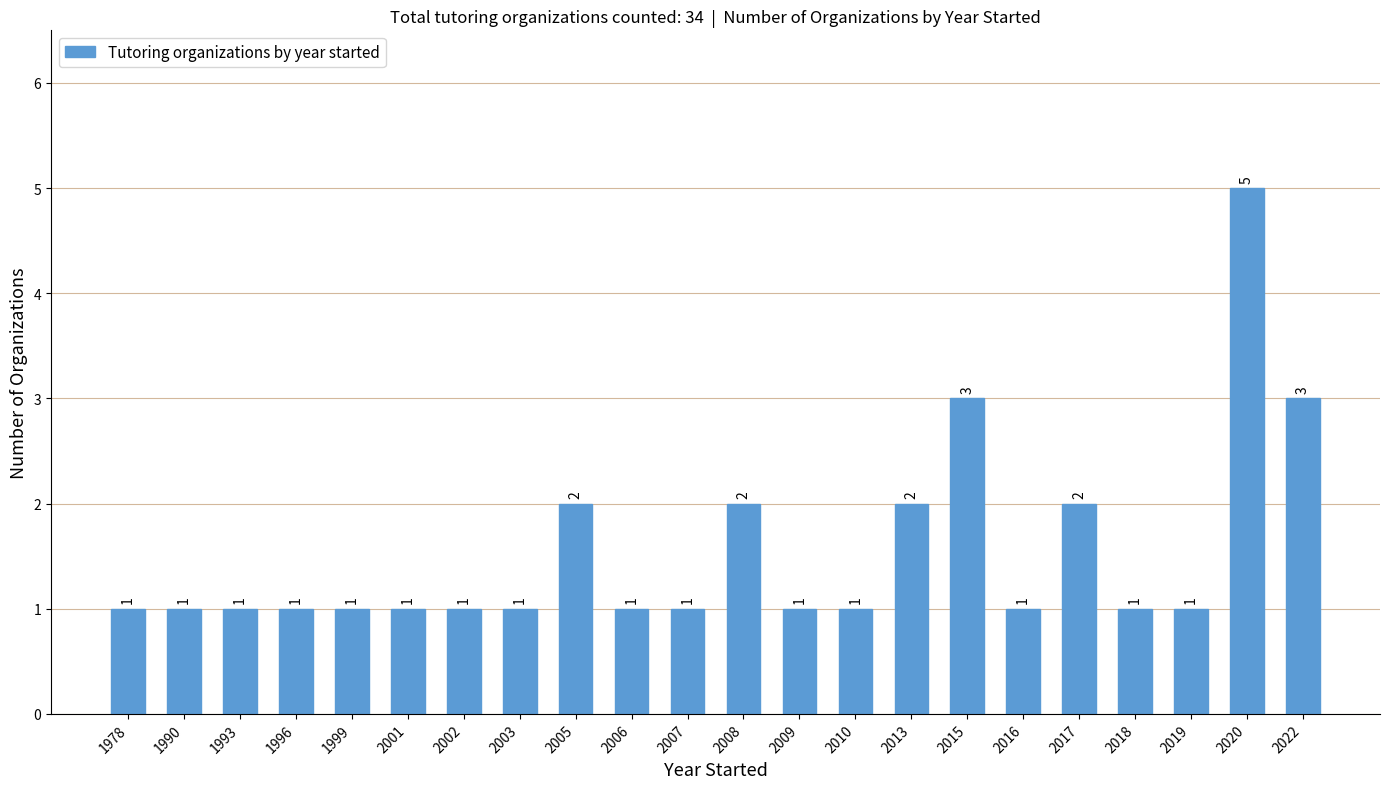

Reading left to right, what are all the values shown in this chart?

1	1	1	1	1	1	1	1	2	1	1	2	1	1	2	3	1	2	1	1	5	3